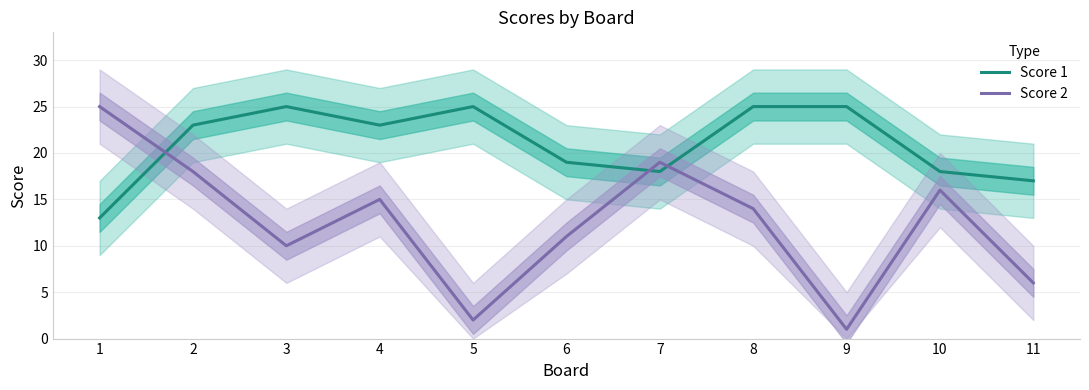

True or false: Score 1 has a value of 9 at 1.

False